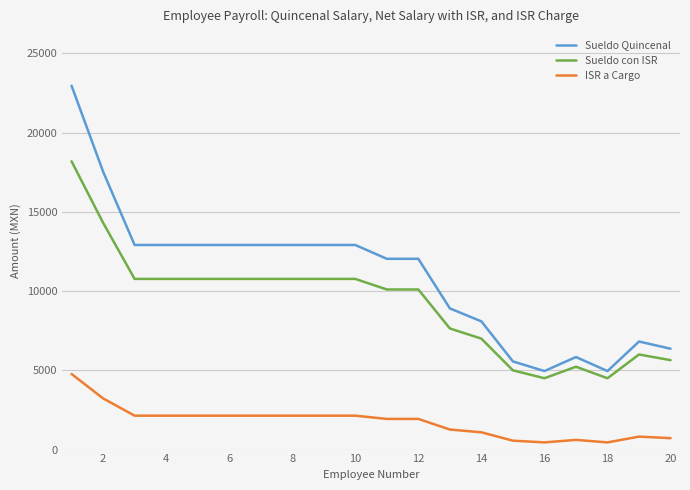

Which series has the largest total across all categories?

Sueldo Quincenal